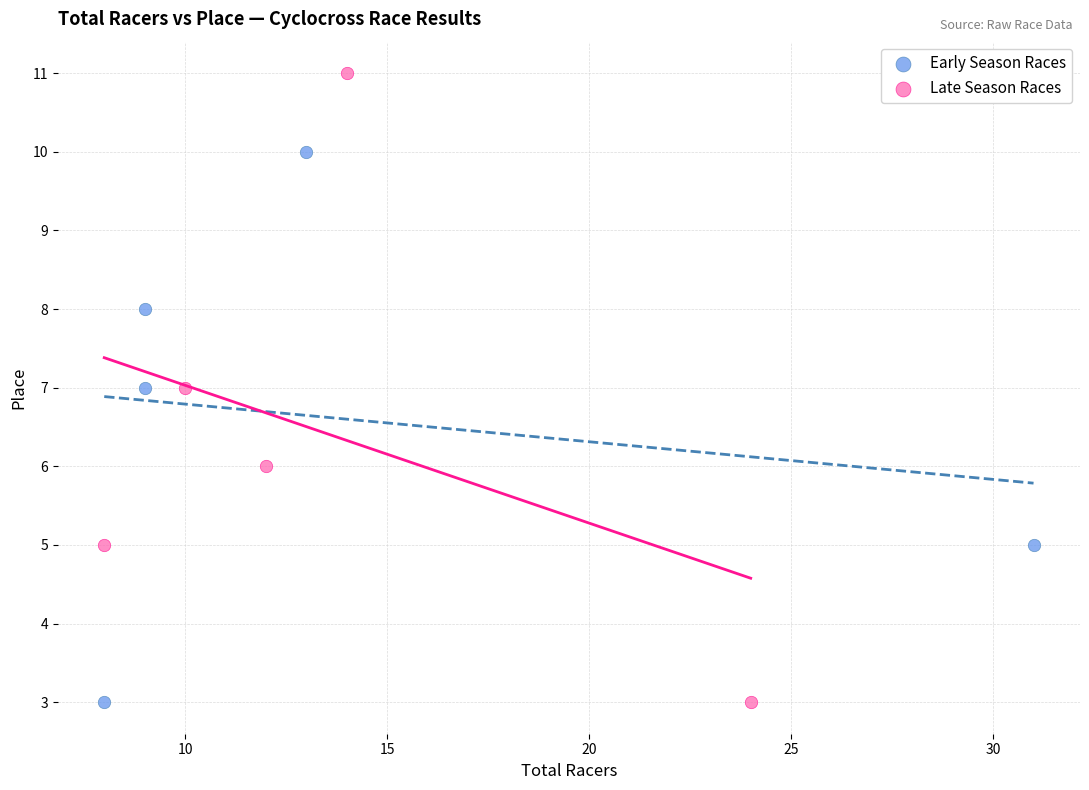

Which series has the largest Y range (max minus min)?

Late Season Races